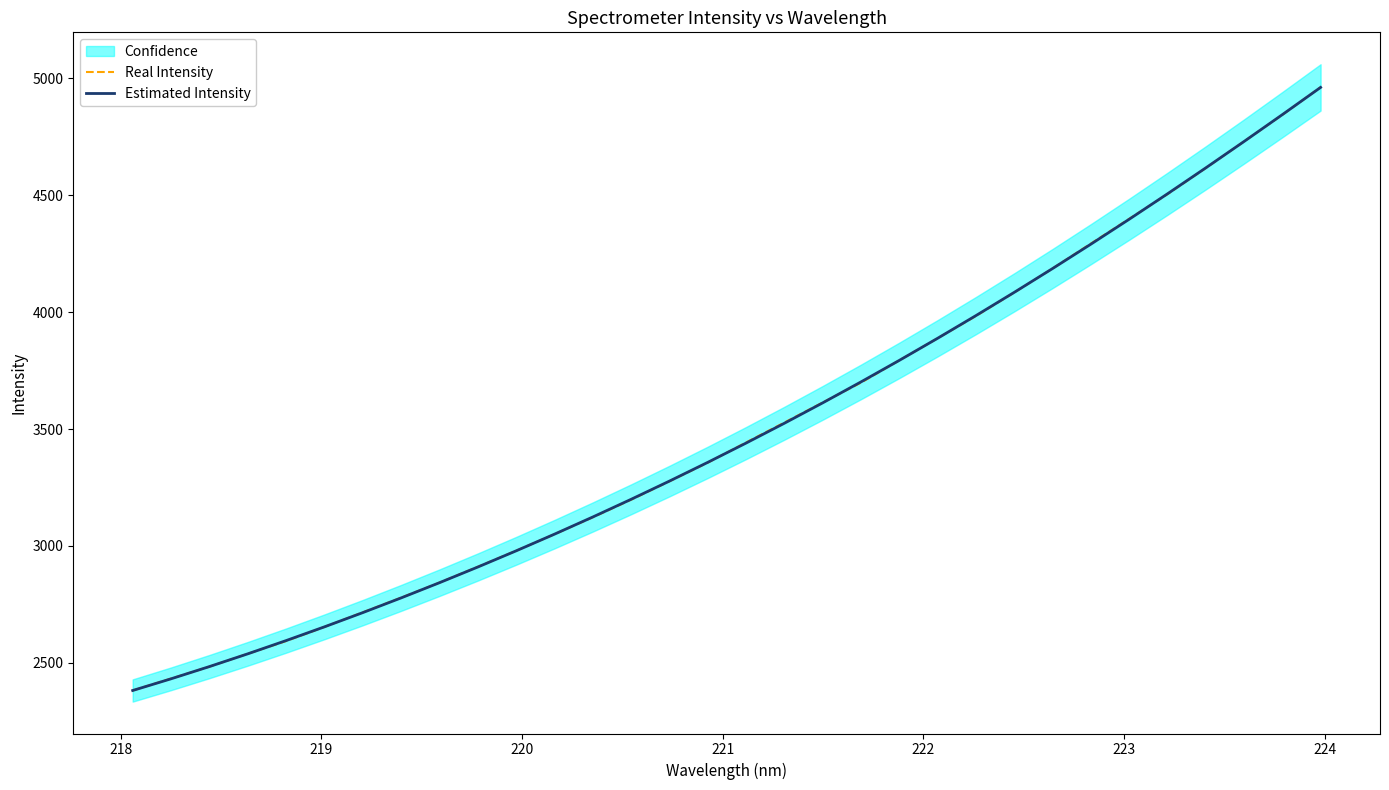

The value of Estimated Intensity at 224 is 1439.2. True or false?

False